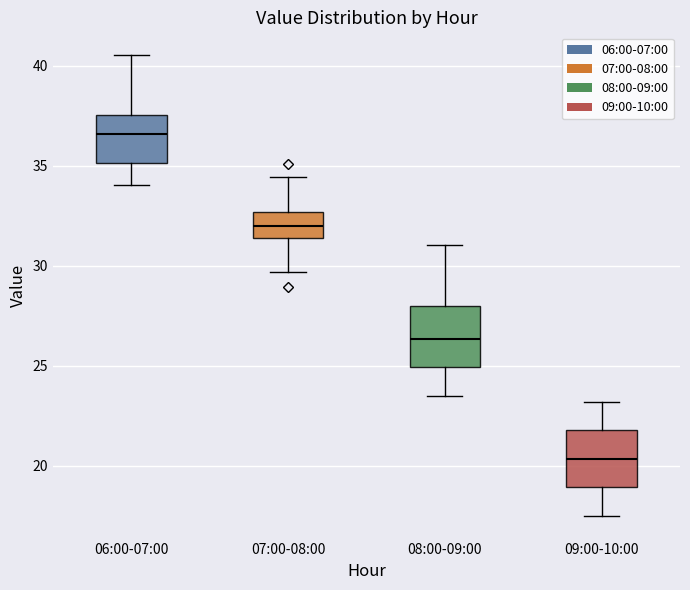

Reading left to right, transcribe this box plot: for each box, give where its median line is, the range the box spans, and where its two whiskers end, as read against the y-axis. The values are not printed on the chart, so give them approximately, as read against the axis.

06:00-07:00: median 36.5, box 35.0 to 37.5, whiskers 34.0 to 40.5
07:00-08:00: median 32.0, box 31.5 to 32.5, whiskers 29.5 to 34.5
08:00-09:00: median 26.5, box 25.0 to 28.0, whiskers 23.5 to 31.0
09:00-10:00: median 20.5, box 19.0 to 22.0, whiskers 17.5 to 23.0